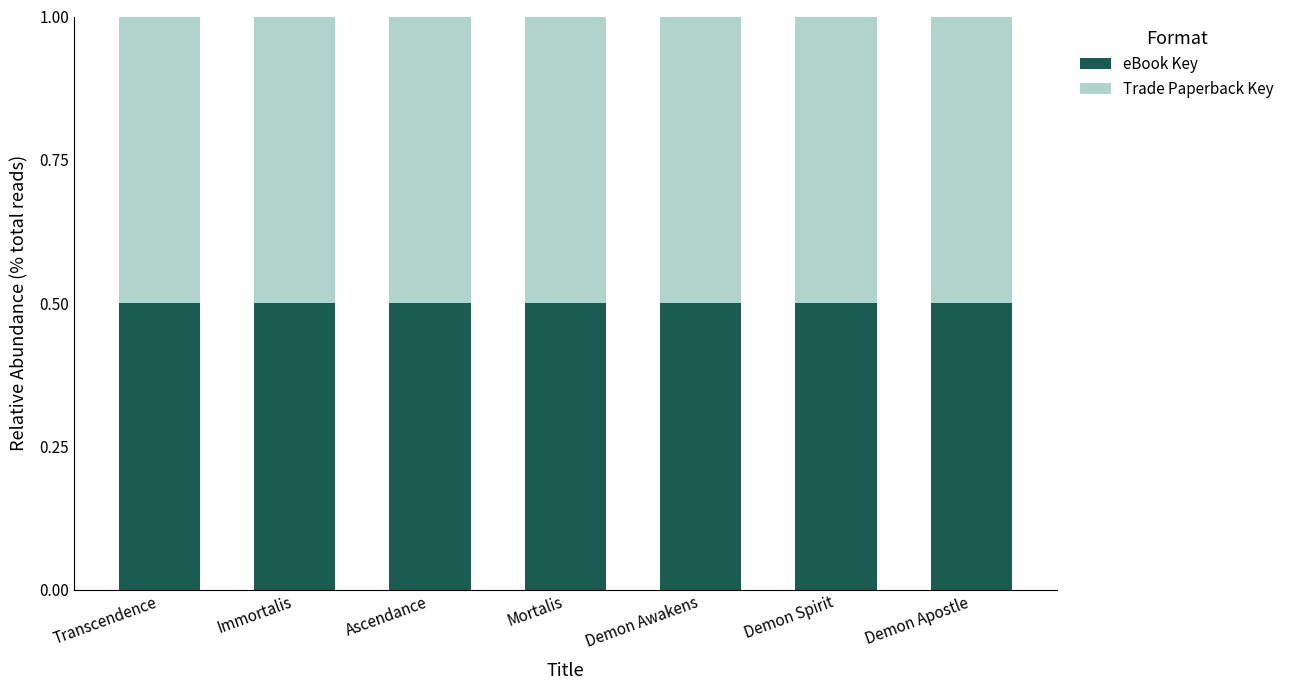

What is the label of the 4th bar from the right?

Mortalis